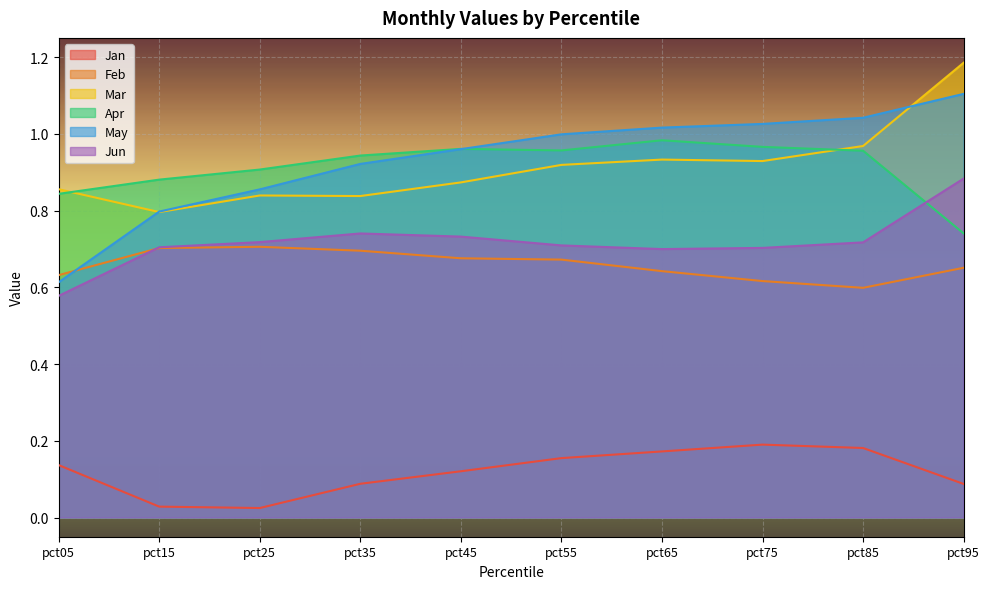

Which category has the highest value across all series?

pct95